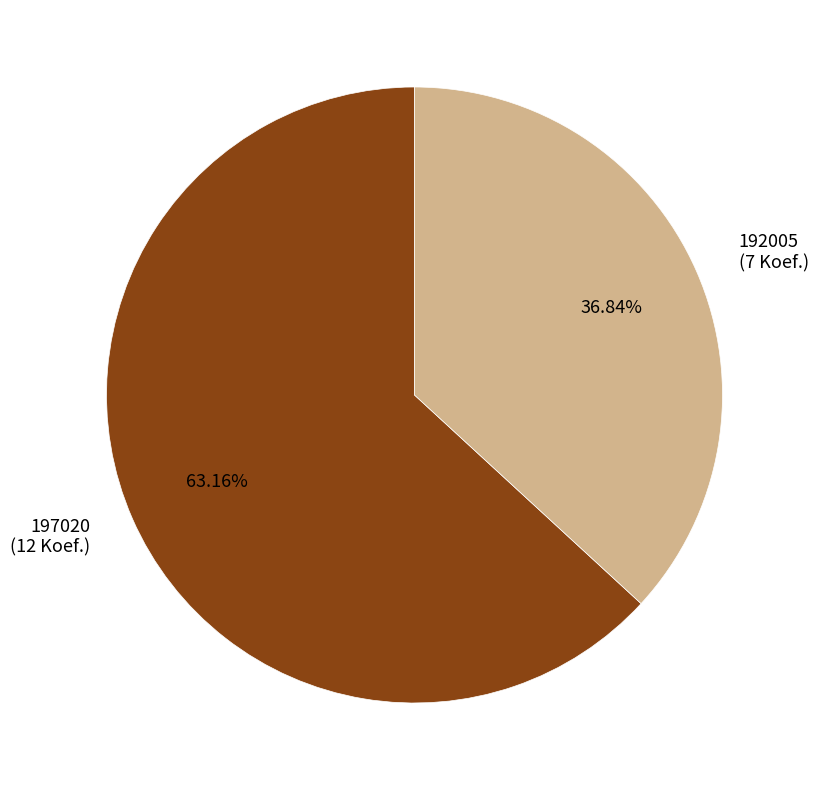

How many slices are in this pie chart?

2